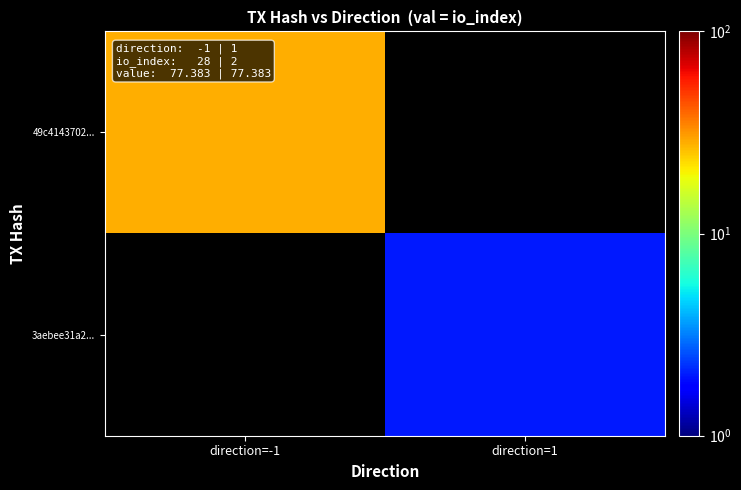

List the series in order of their peak value, highest first.

49c4143702..., 3aebee31a2...